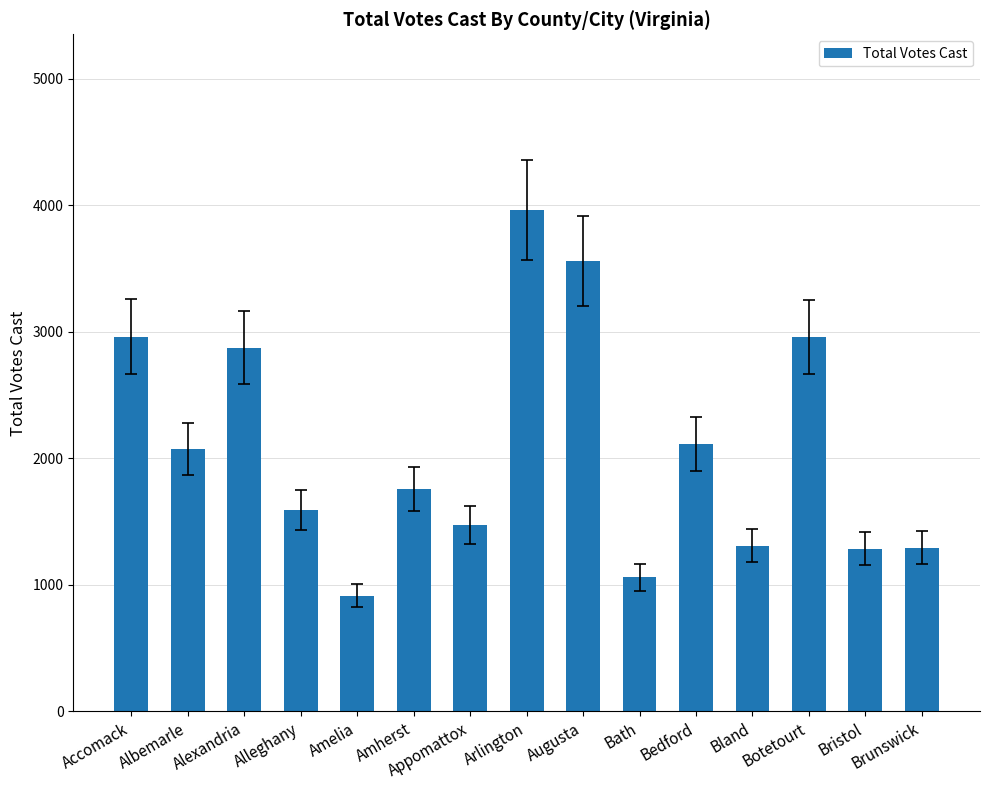

The chart shows a value of 2157 at Bland. True or false?

False